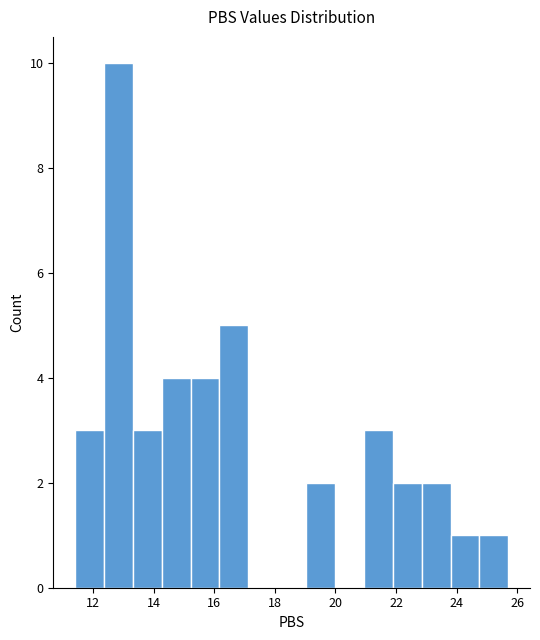

Which range on the x-axis has the tallest bar?

12.4 to 13.4